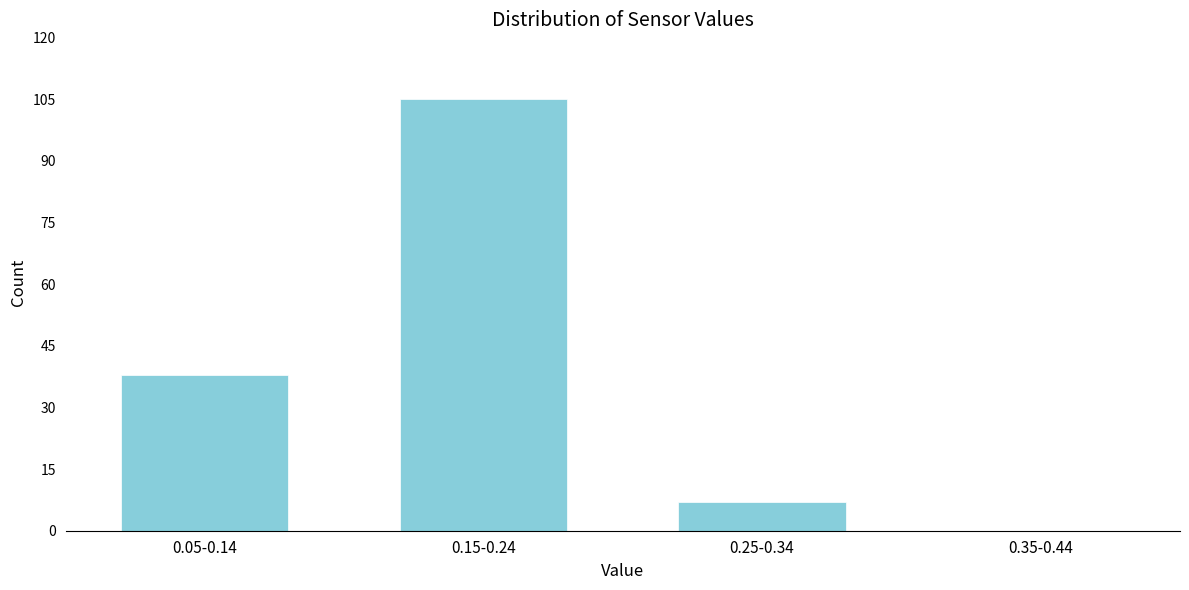

Reading left to right, list all the values displayed in this chart.

0.05-0.14=38	0.15-0.24=105	0.25-0.34=7	0.35-0.44=0